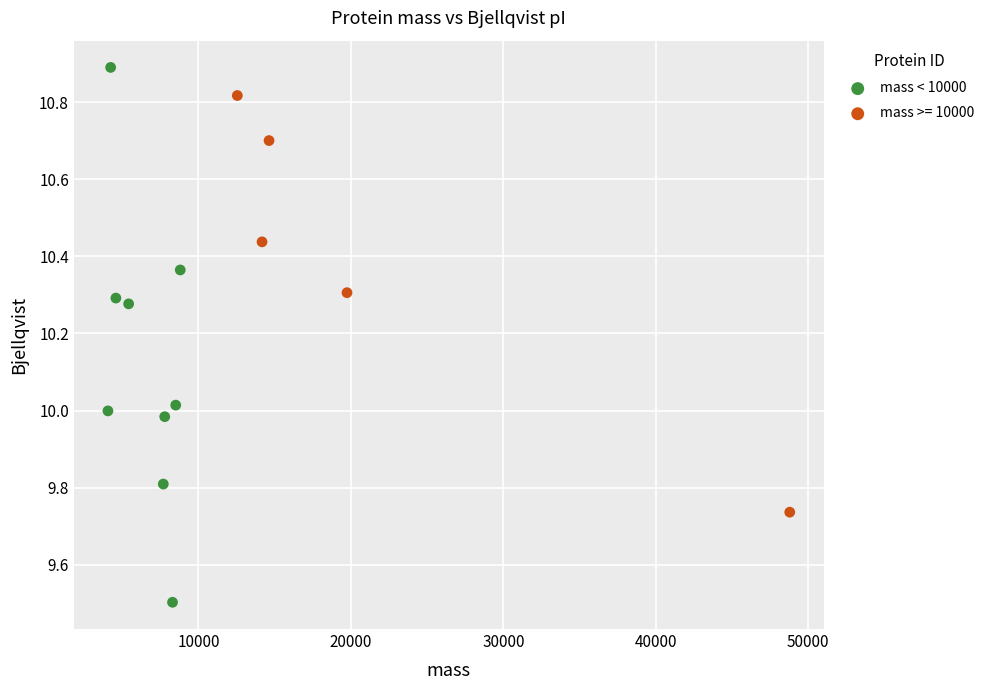

Which series contains the lowest Y value?

mass < 10000